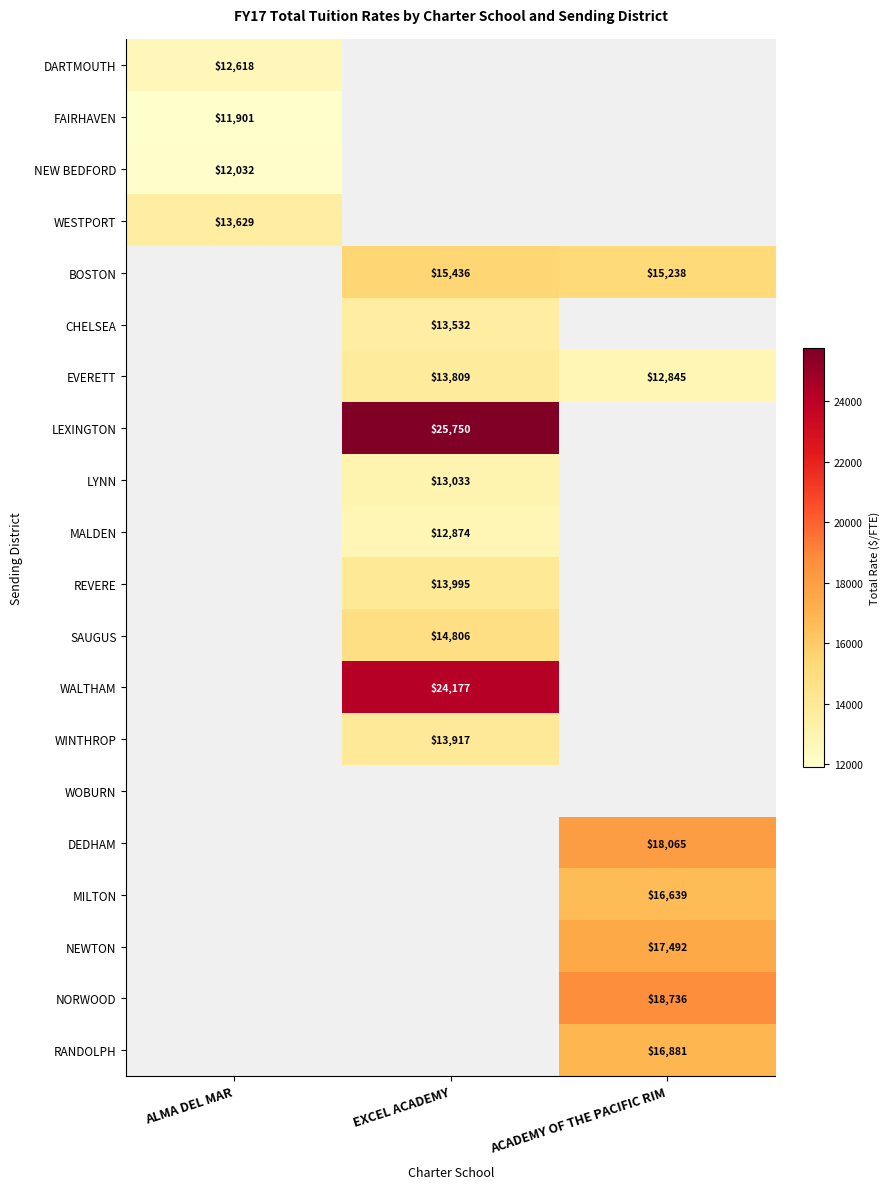

What is the greatest value displayed?

25750.0